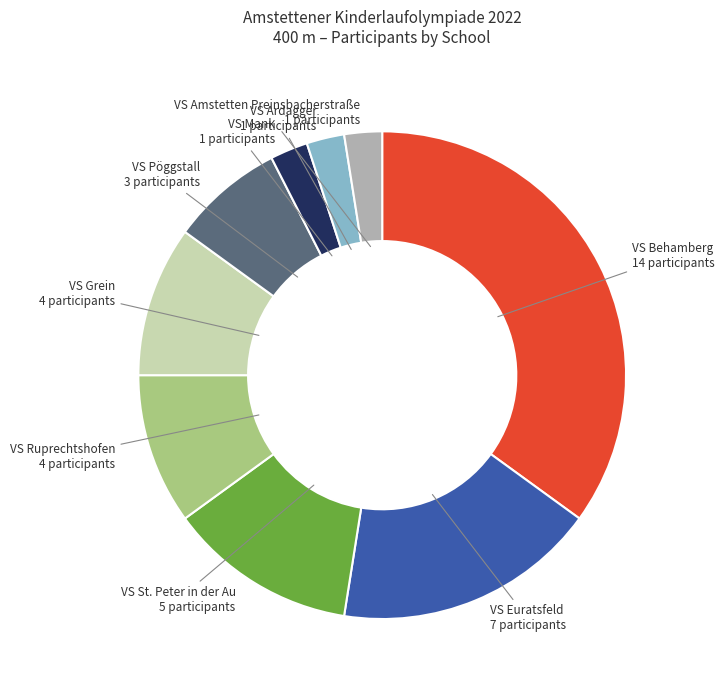

Which has a higher value, VS Grein or VS Behamberg?

VS Behamberg